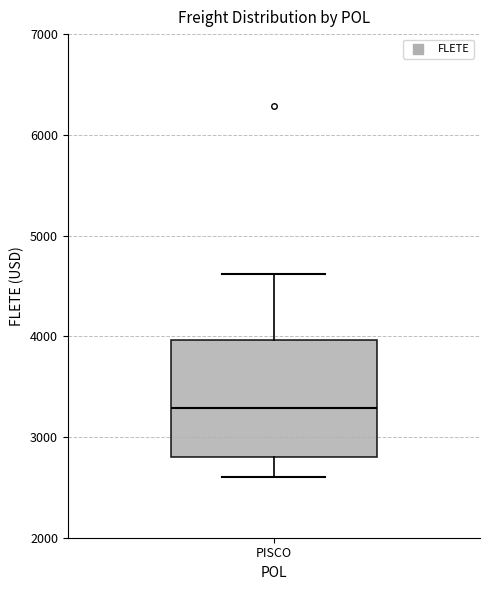

Transcribe this box plot: give where the median line is, the range the box spans, and where the two whiskers end, as read against the y-axis. The values are not printed on the chart, so give them approximately, as read against the axis.

median 3300, box 2800 to 4000, whiskers 2600 to 4600